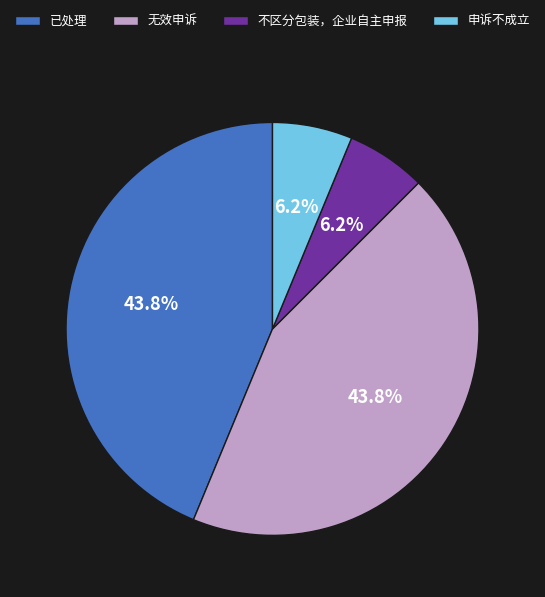

How many slices are in this pie chart?

4